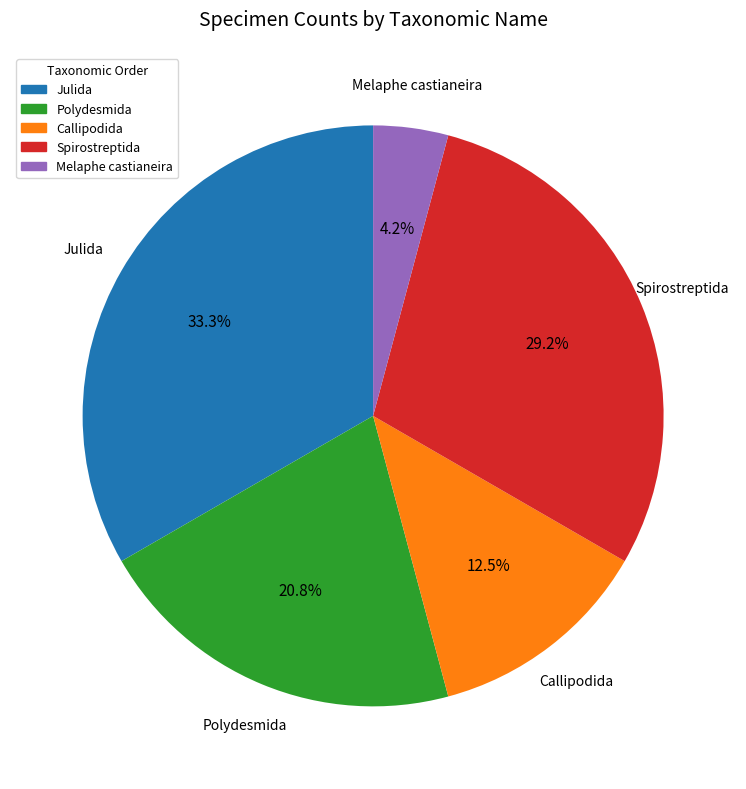

What percentage is the Melaphe castianeira slice, to the nearest percent?

4%